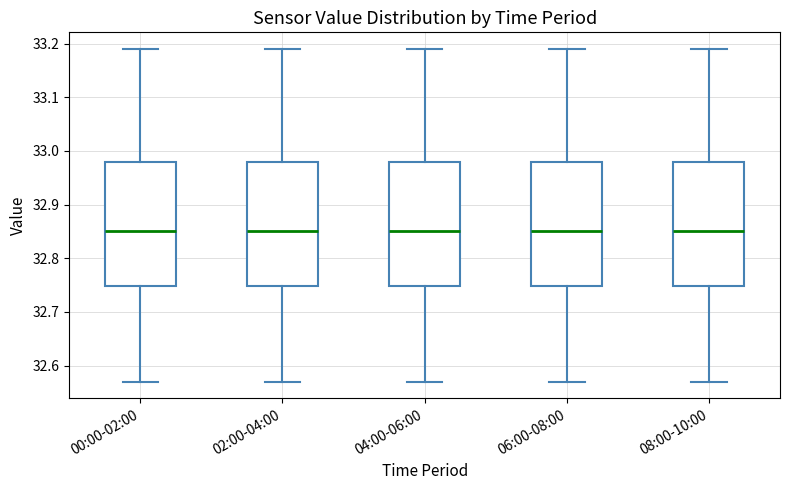

Reading left to right, read every box against the y-axis: the position of its median line, the range the box covers, and the ends of its whiskers. The values are not printed on the chart, so give them approximately, as read against the axis.

00:00-02:00: median 32.85, box 32.75 to 32.98, whiskers 32.57 to 33.19
02:00-04:00: median 32.85, box 32.75 to 32.98, whiskers 32.57 to 33.19
04:00-06:00: median 32.85, box 32.75 to 32.98, whiskers 32.57 to 33.19
06:00-08:00: median 32.85, box 32.75 to 32.98, whiskers 32.57 to 33.19
08:00-10:00: median 32.85, box 32.75 to 32.98, whiskers 32.57 to 33.19